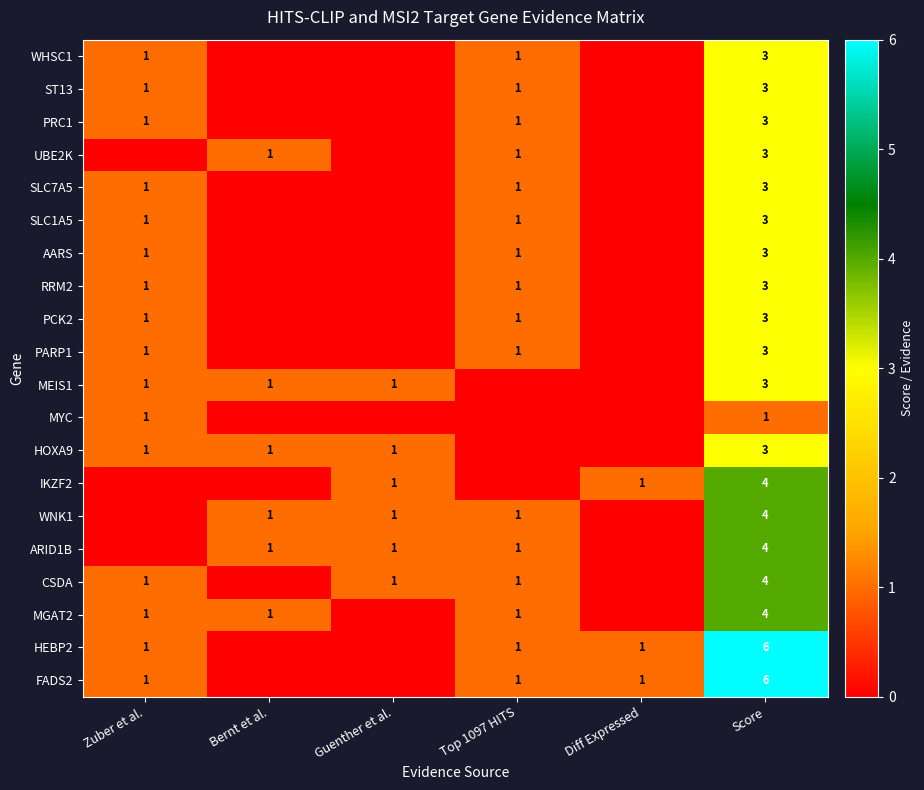

The value of RRM2 at Score is 3. True or false?

True